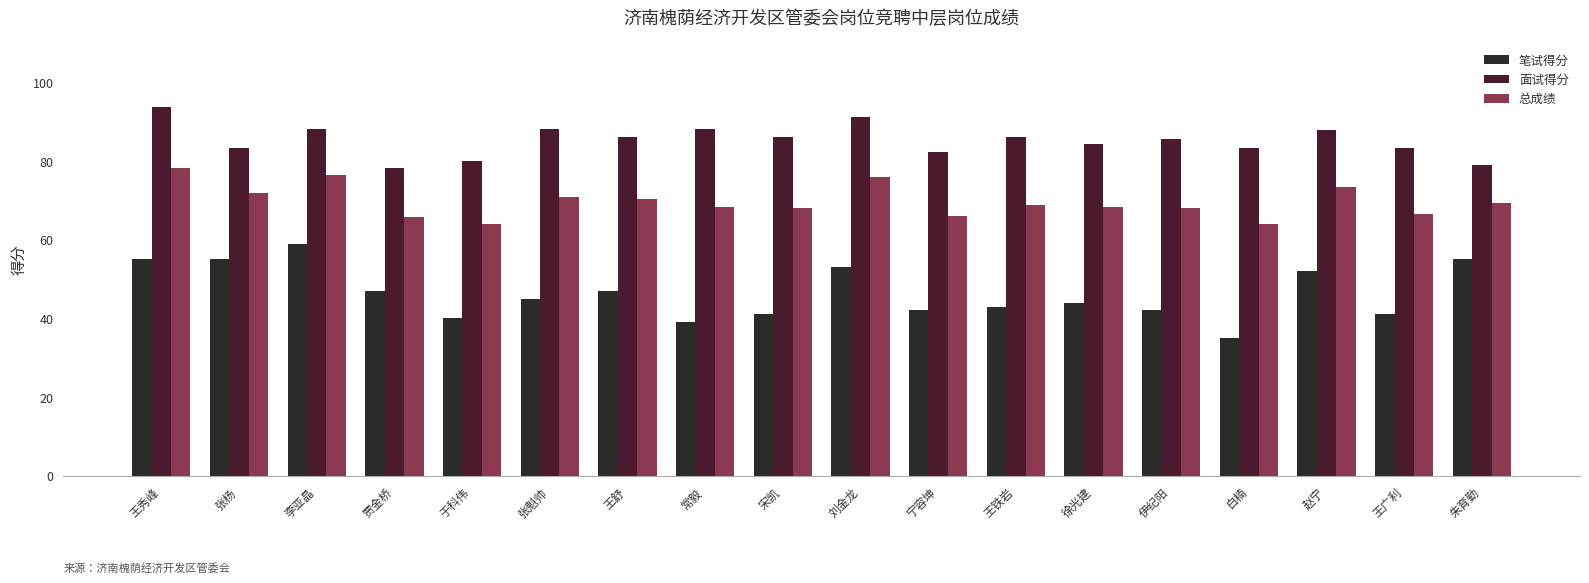

Reading left to right, extract all data points from this chart.

笔试得分: 55.0	55.0	59.0	47.0	40.0	45.0	47.0	39.0	41.0	53.0	42.0	43.0	44.0	42.0	35.0	52.0	41.0	55.0
面试得分: 93.6	83.2	88.2	78.2	80.1	88.0	86.0	88.0	86.2	91.2	82.2	86.0	84.4	85.6	83.4	87.8	83.4	79.0
总成绩: 78.2	71.9	76.5	65.7	64.1	70.8	70.4	68.4	68.1	75.9	66.1	68.8	68.2	68.2	64.0	73.5	66.4	69.4